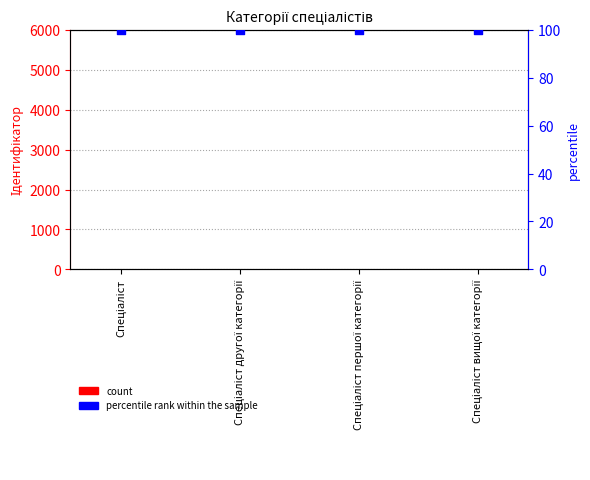

What is the total value across all series at Спеціаліст?

101